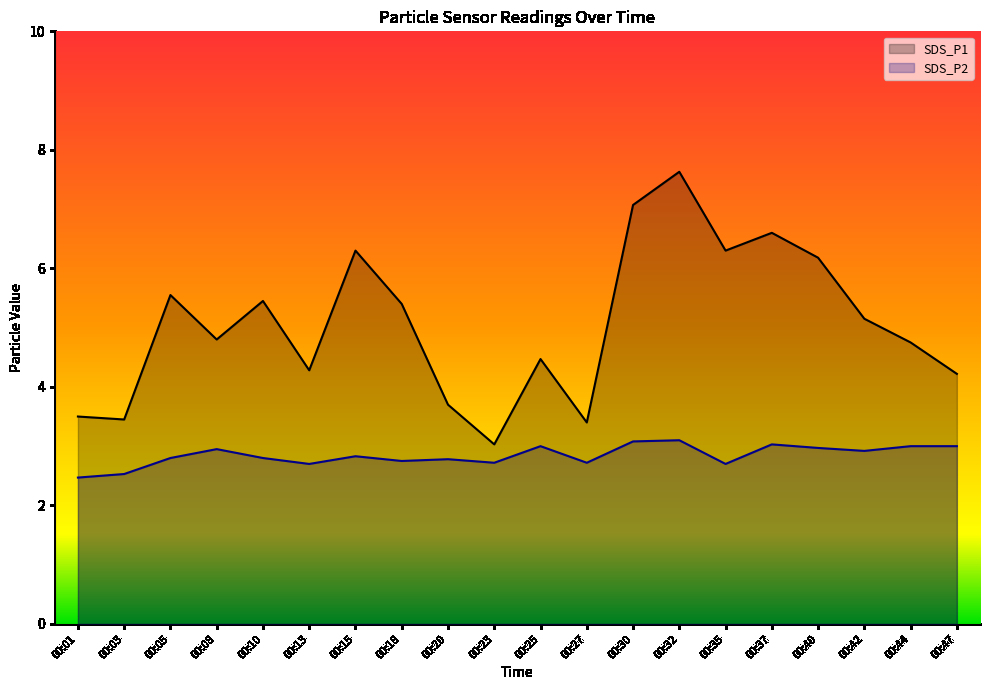

At which category does SDS_P2 reach its first local valley?

00:13